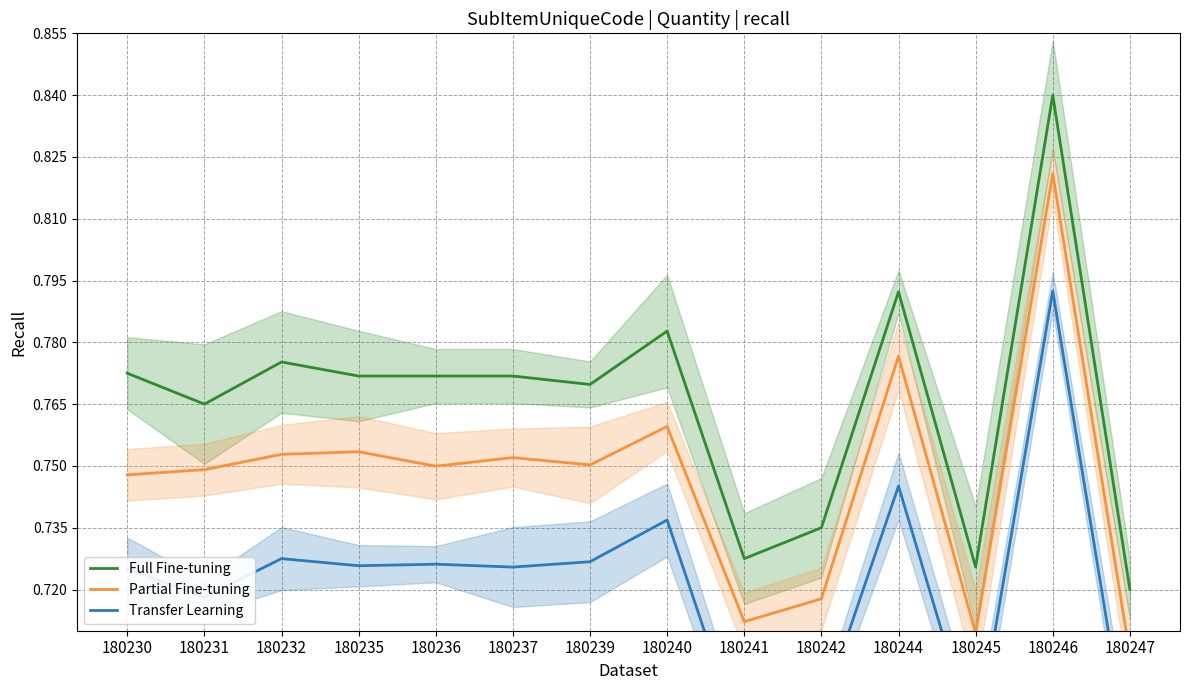

At which category does Transfer Learning reach its first local peak?

180232